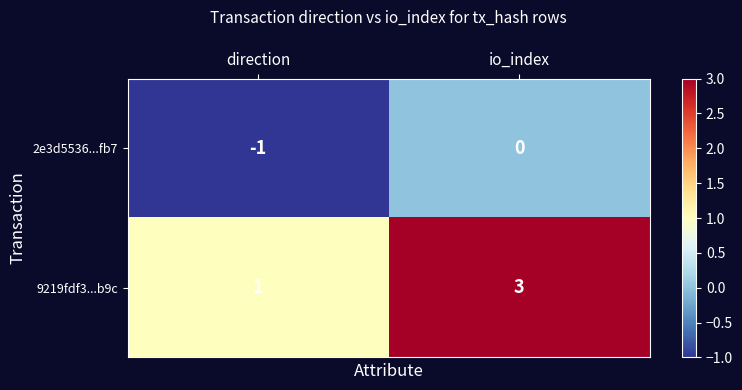

True or false: 2e3d5536...fb7 has a value of -1 at direction.

True